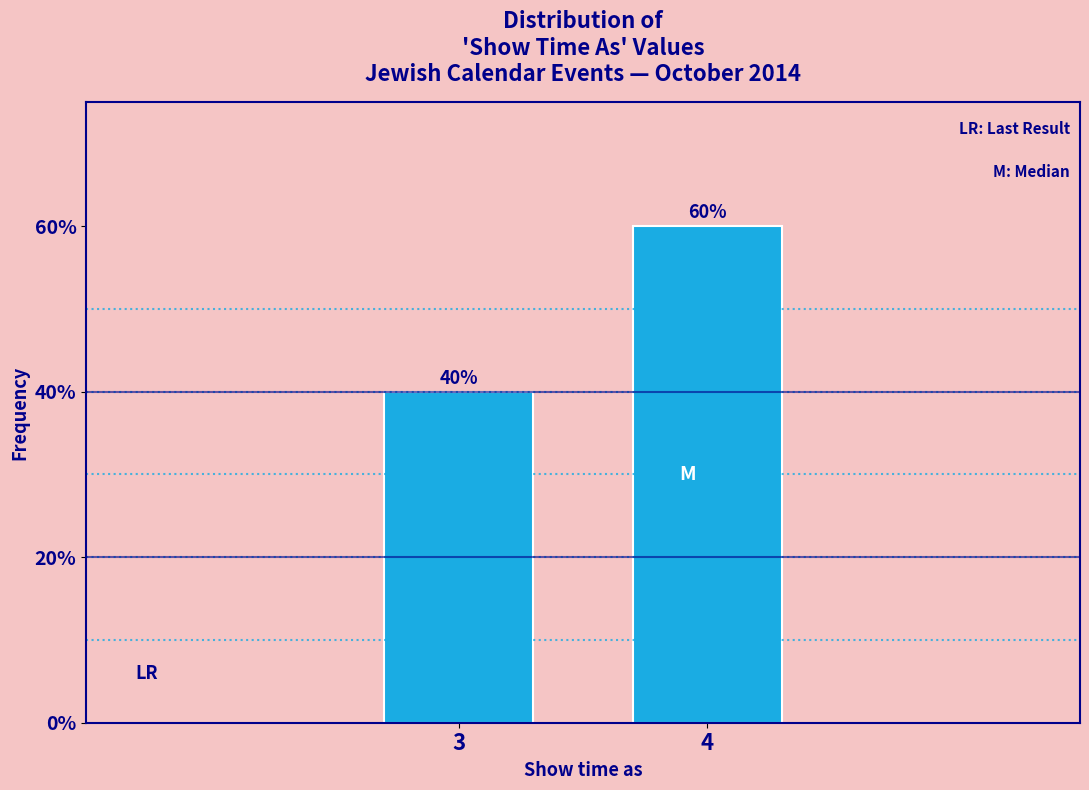

Reading right to left, transcribe all the data shown in this chart.

60	40